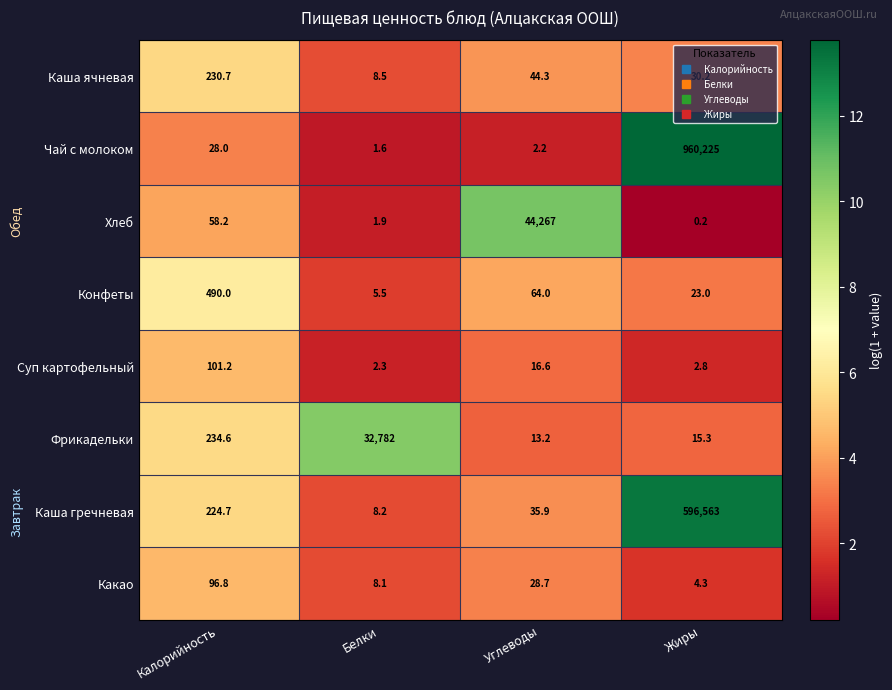

List the series in order of their peak value, lowest first.

Какао, Суп картофельный, Каша ячневая, Конфеты, Фрикадельки, Хлеб, Каша гречневая, Чай с молоком